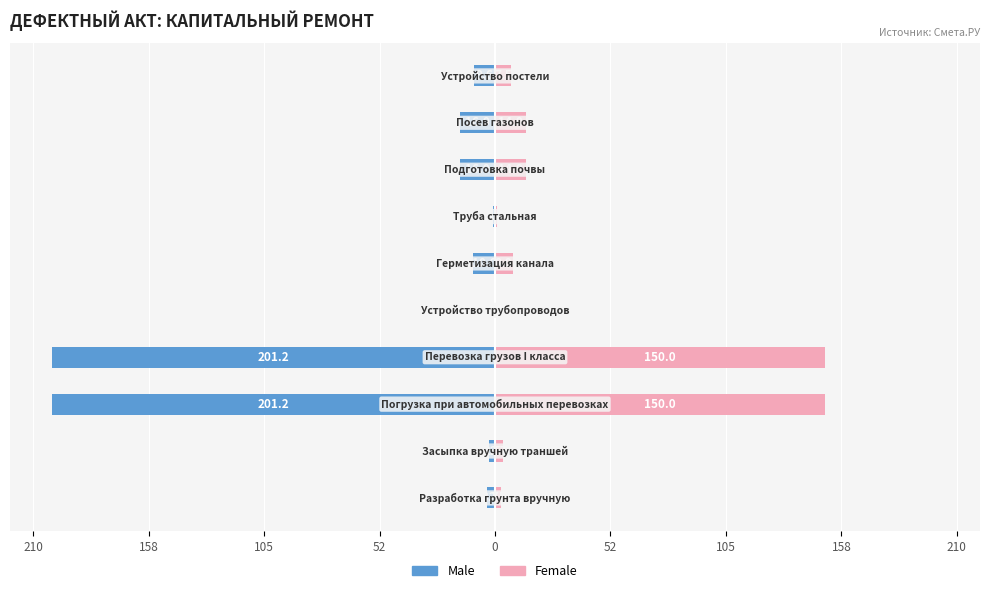

How many groups of bars are there?

10